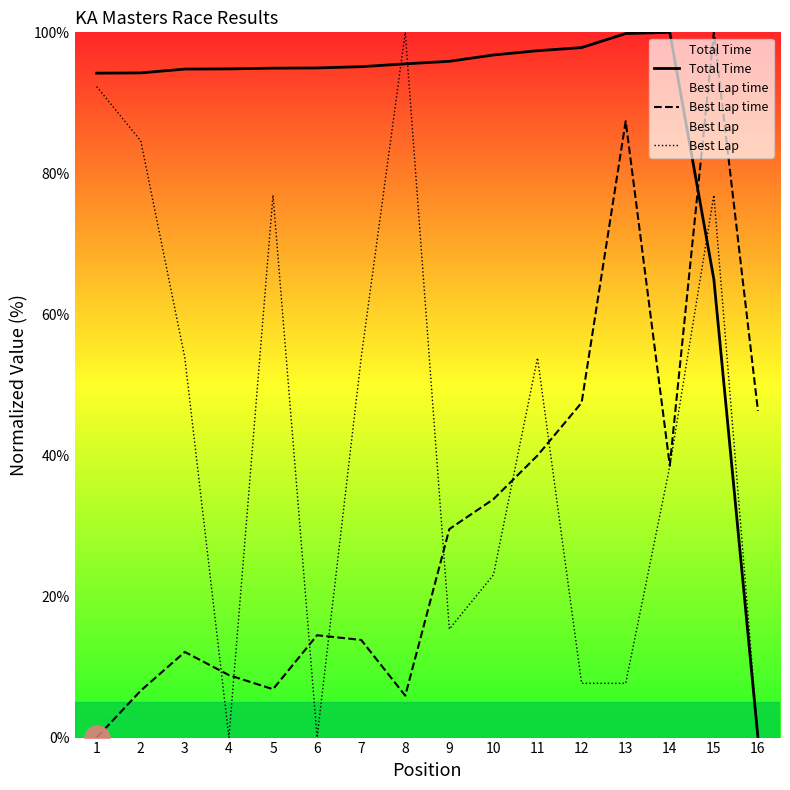

Read the Total Time value at 9.

95.9